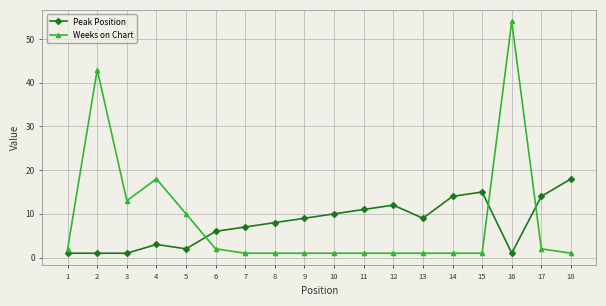

What is the difference between the second highest and second lowest values in the Weeks on Chart series?

42